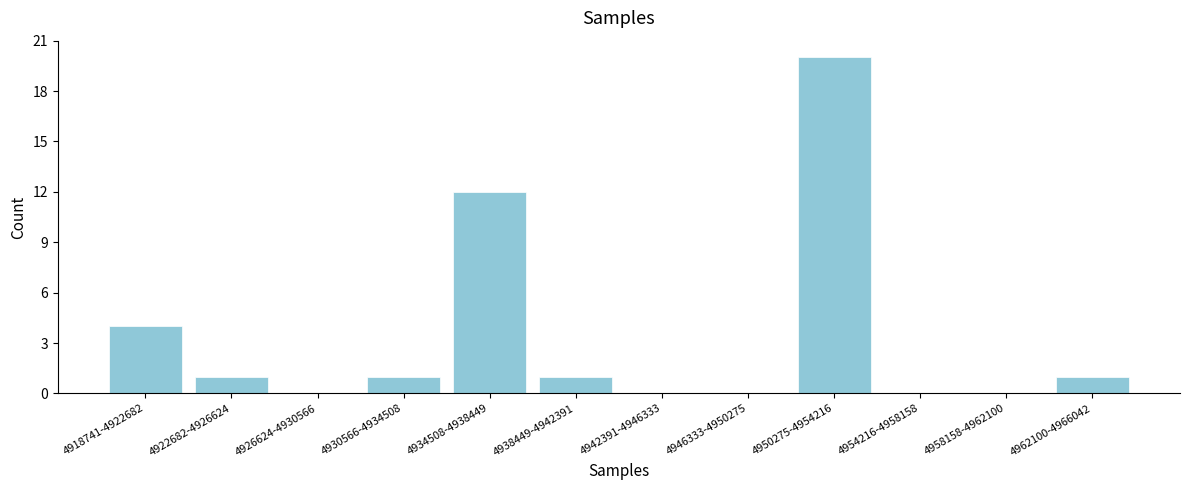

Reading left to right, transcribe all the data shown in this chart.

4918741-4922682=4	4922682-4926624=1	4926624-4930566=0	4930566-4934508=1	4934508-4938449=12	4938449-4942391=1	4942391-4946333=0	4946333-4950275=0	4950275-4954216=20	4954216-4958158=0	4958158-4962100=0	4962100-4966042=1